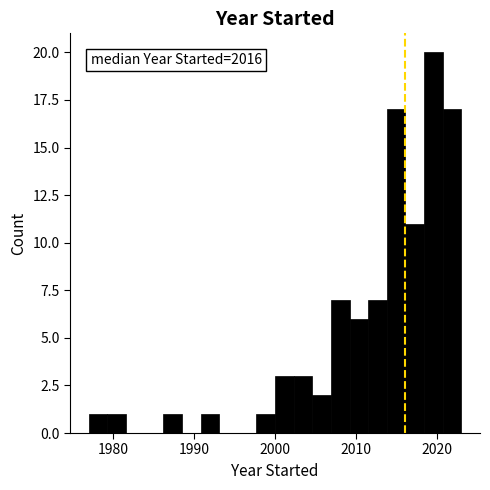

Read against the x-axis, roughly where is the centre of the tallest bar?

2020